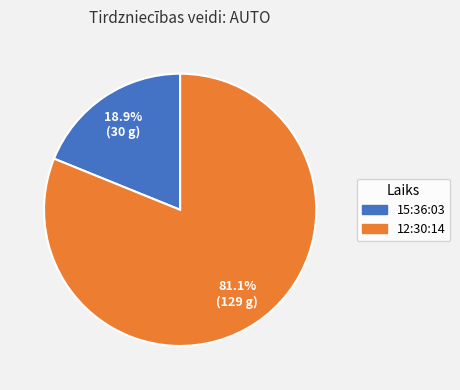

Which slice represents more than half of the pie?

12:30:14